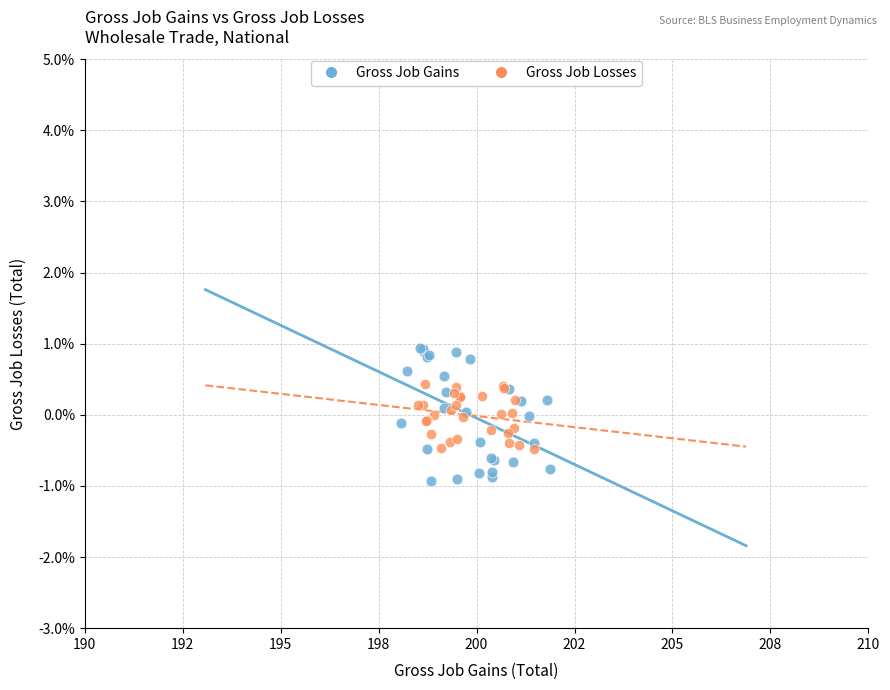

Which series reaches the maximum Y coordinate?

Gross Job Gains